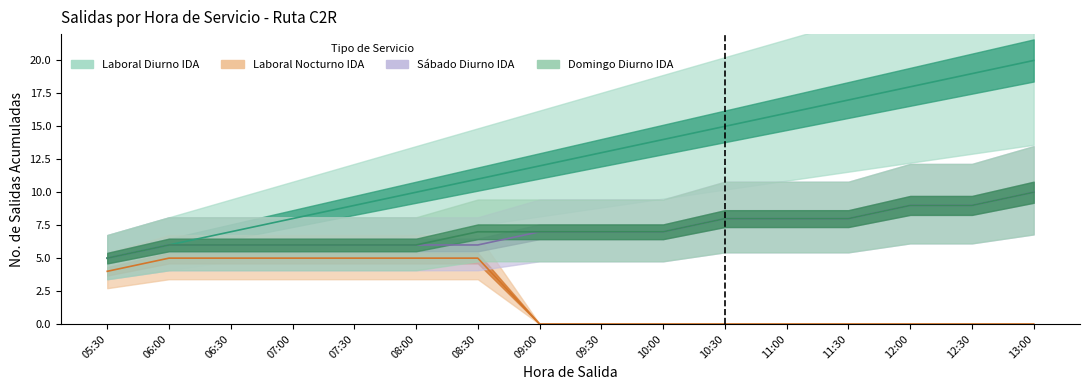

At which label does Laboral Diurno IDA first exceed 13?

10:00